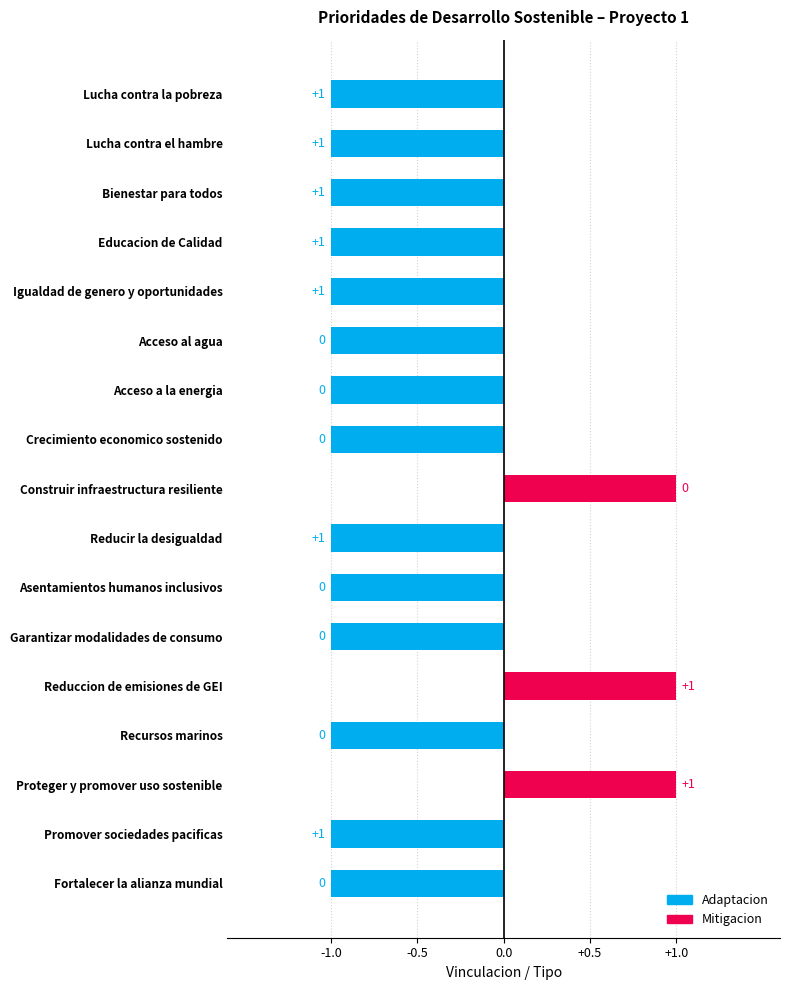

Reading bottom to top, list all the values displayed in this chart.

-1	-1	1	-1	1	-1	-1	-1	1	-1	-1	-1	-1	-1	-1	-1	-1